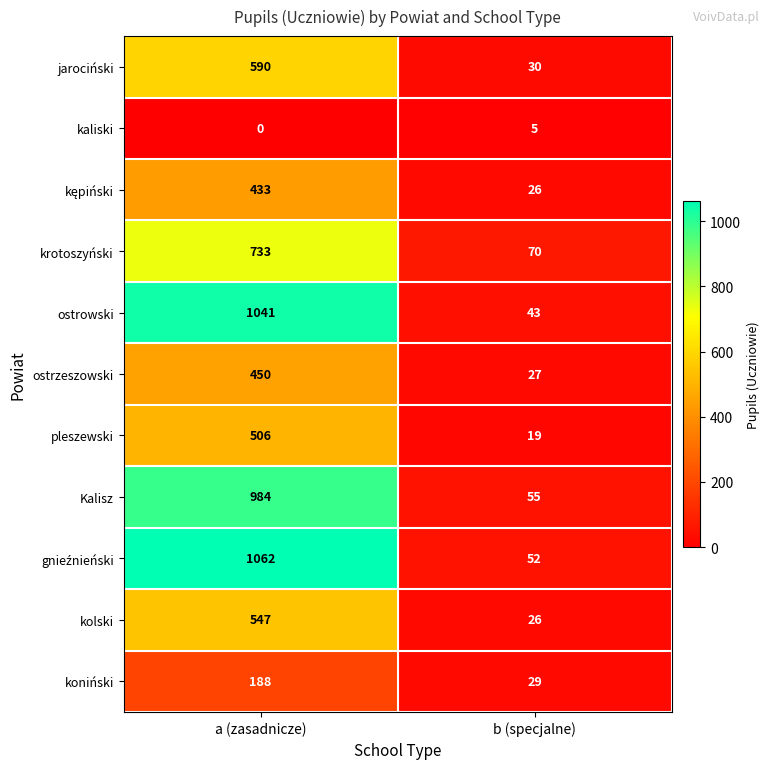

At which category is the sum across all series the highest?

a (zasadnicze)